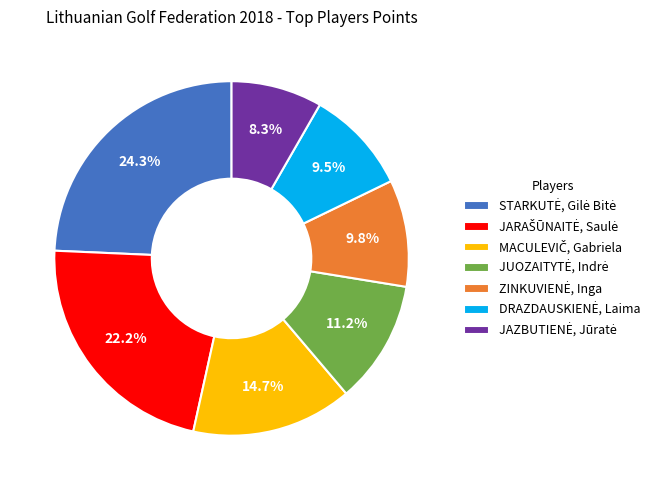

Does any single category account for the majority?

No